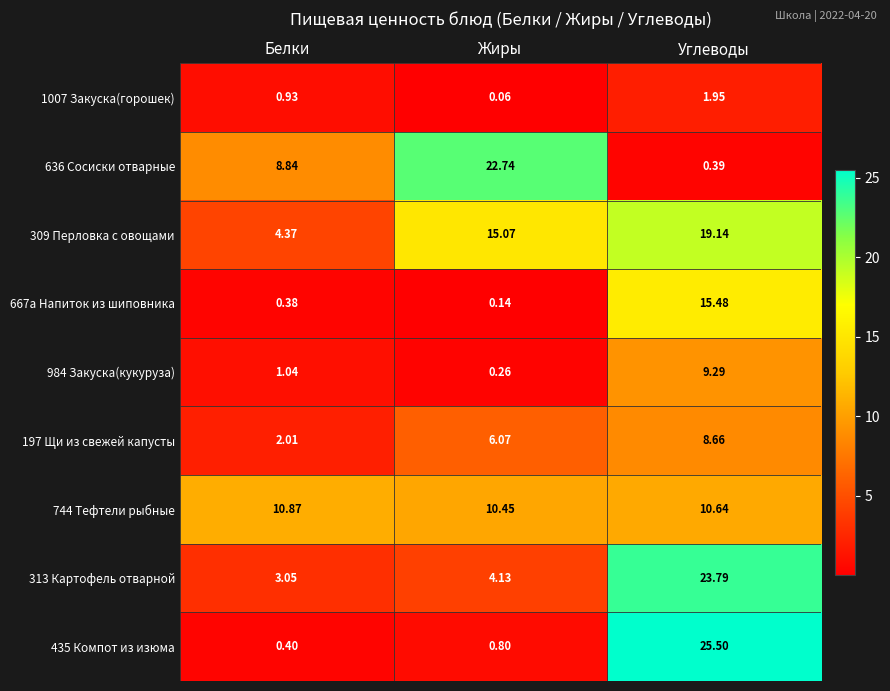

List the labels in order of 435 Компот из изюма value, smallest first.

Белки, Жиры, Углеводы